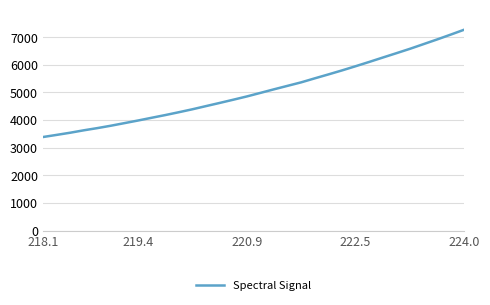

What is the difference between the maximum and minimum values?

3883.4